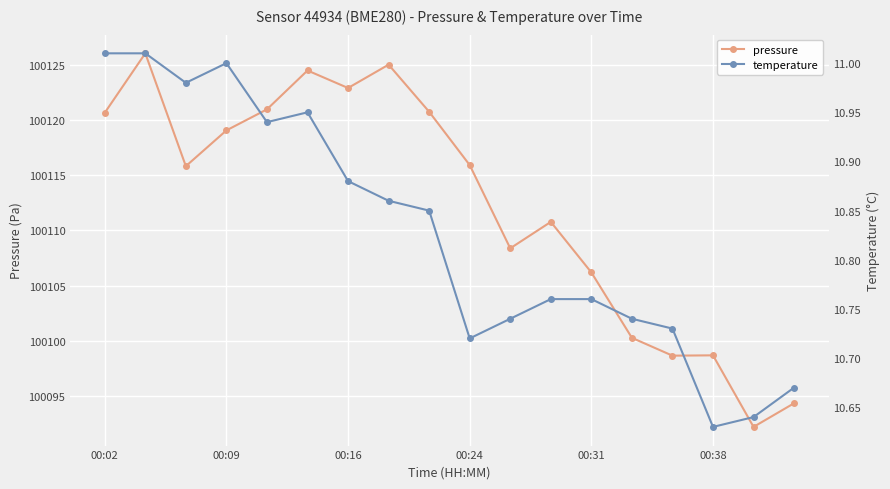

What is the highest value of the pressure series?

100126.1